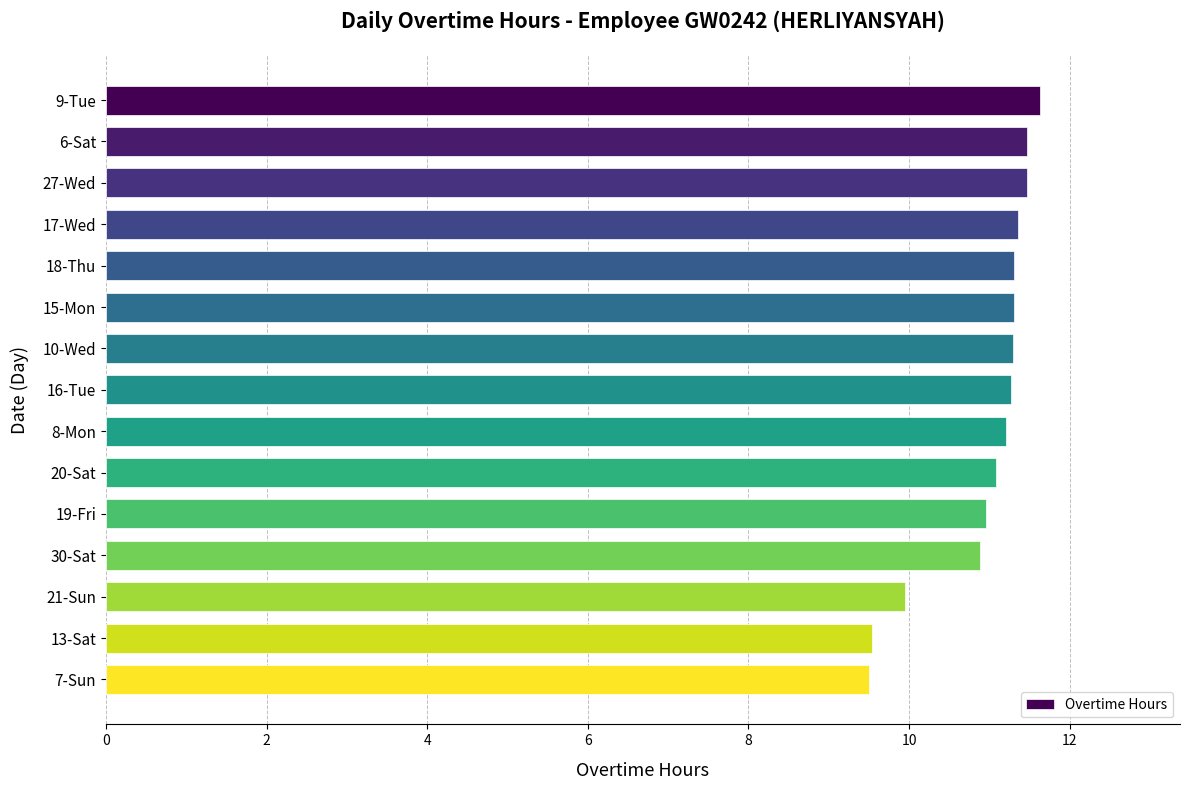

What is the difference between the maximum and minimum values?

2.1